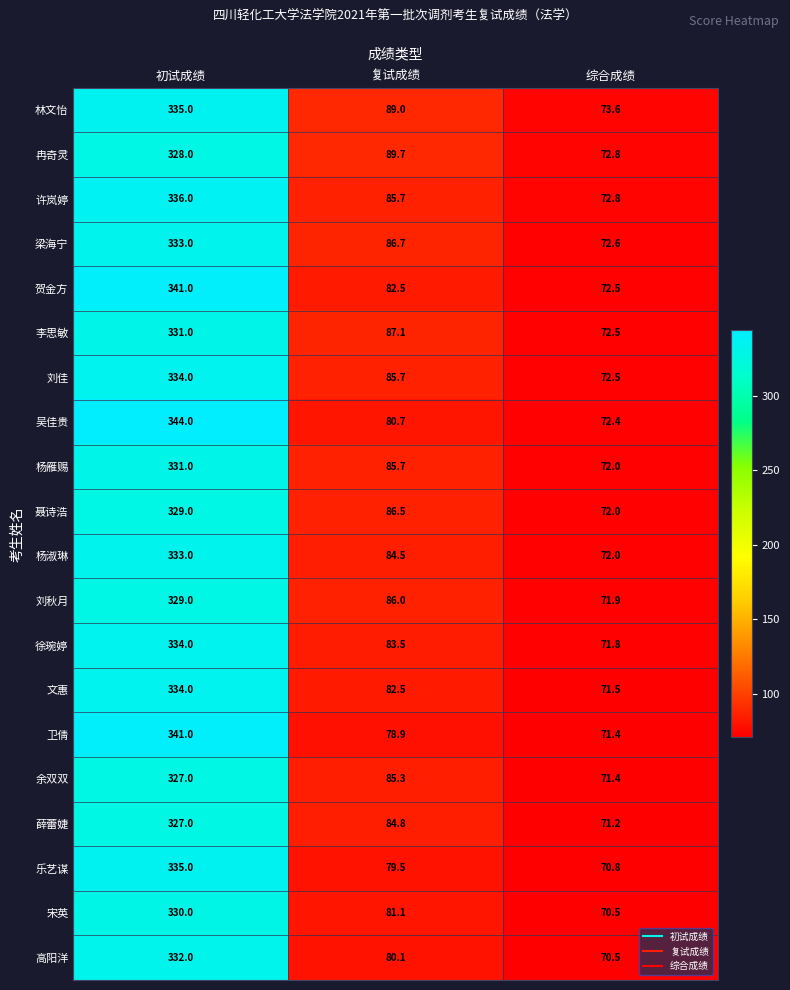

Which series has the largest total across all categories?

林文怡